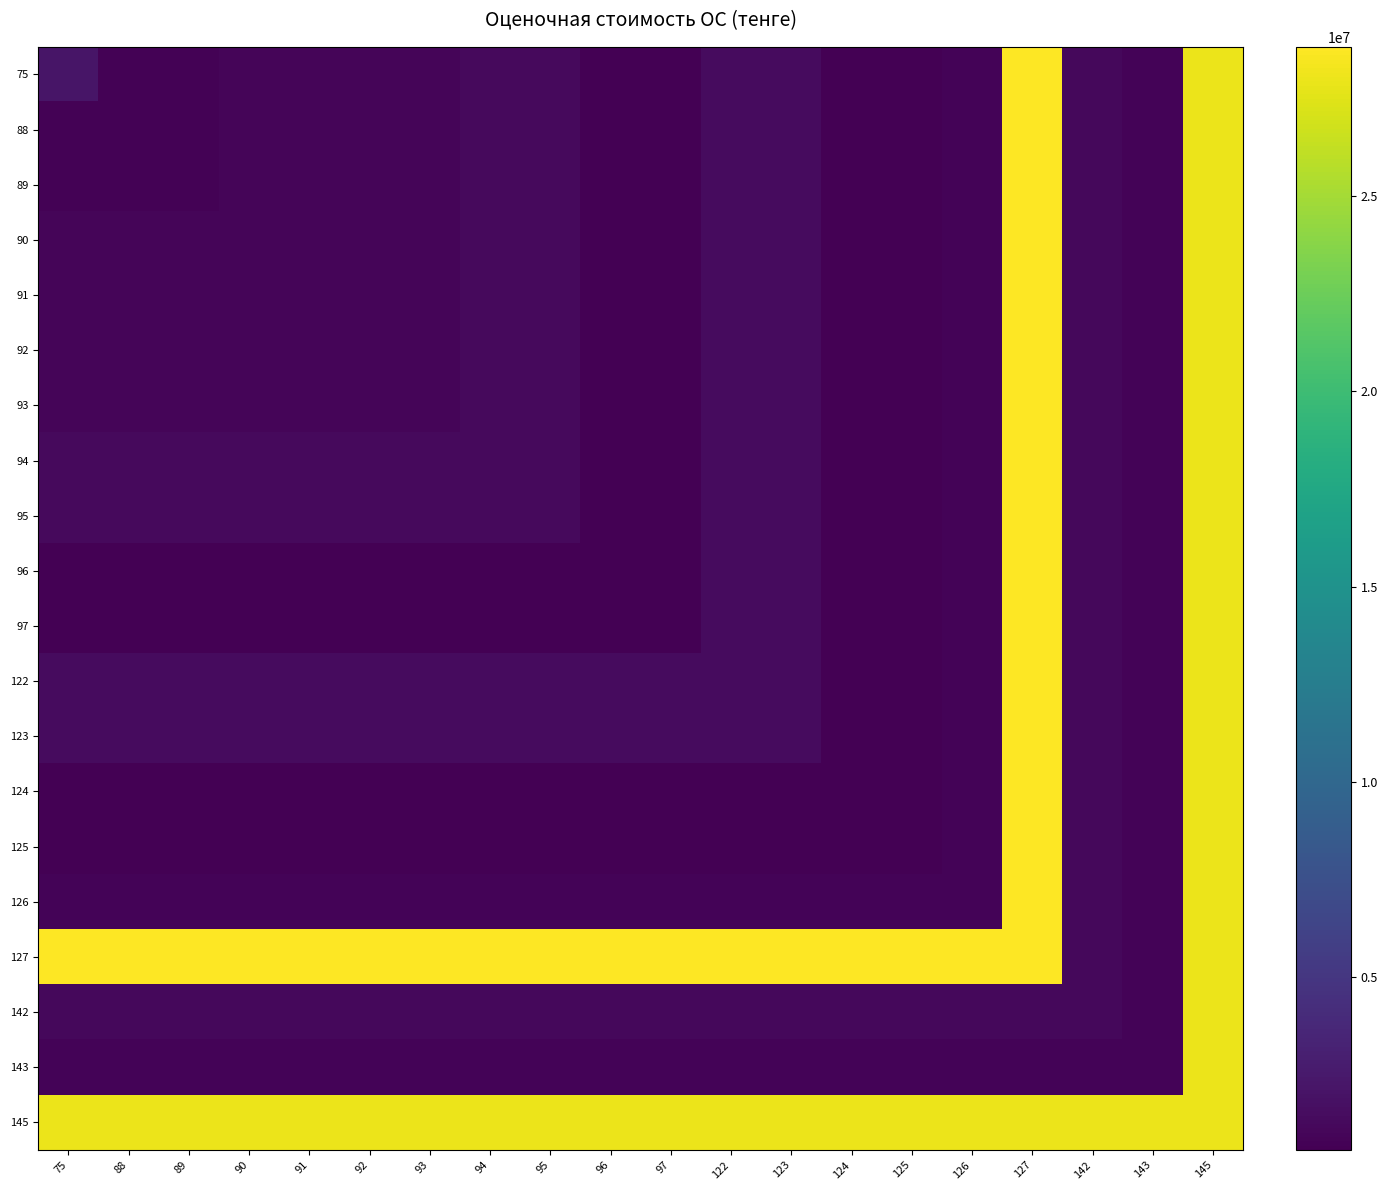

Which series has the largest range (max minus min)?

75